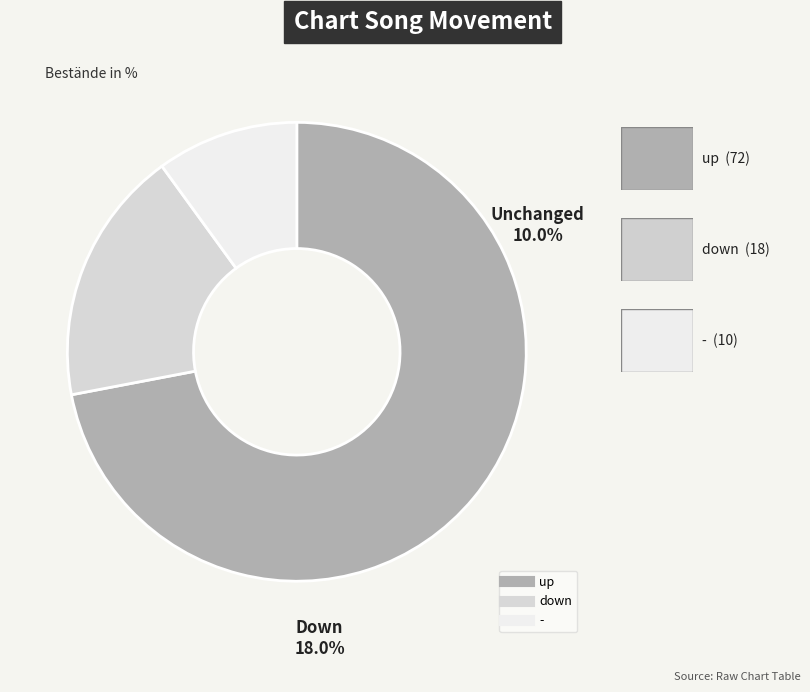

Does up represent more than half of the total?

Yes